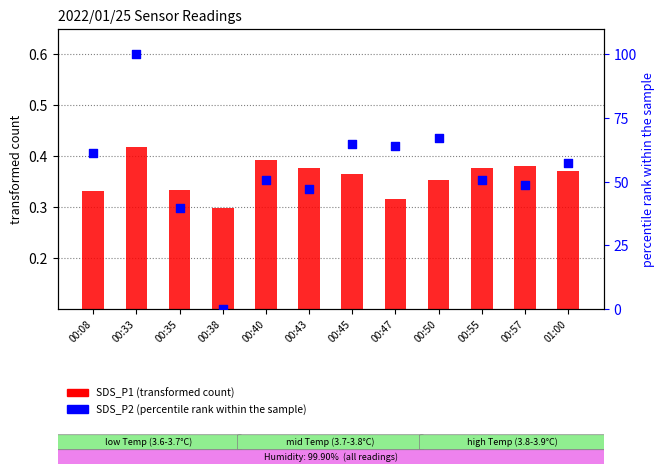

Is the value of SDS_P1 (transformed) at 00:08 greater than the value of SDS_P2 (percentile rank) at 01:00?

No